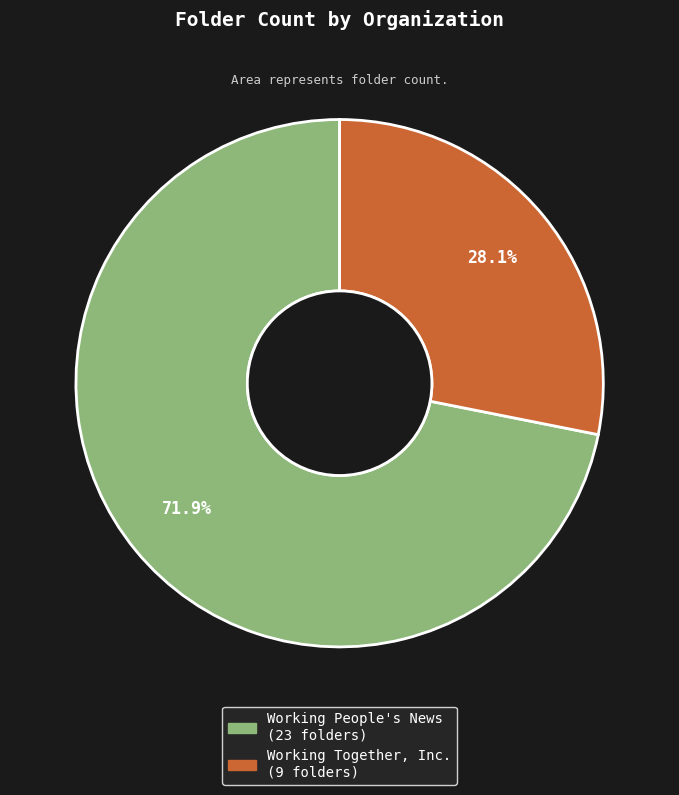

To the nearest percent, what percentage of the pie is Working People's News?

72%